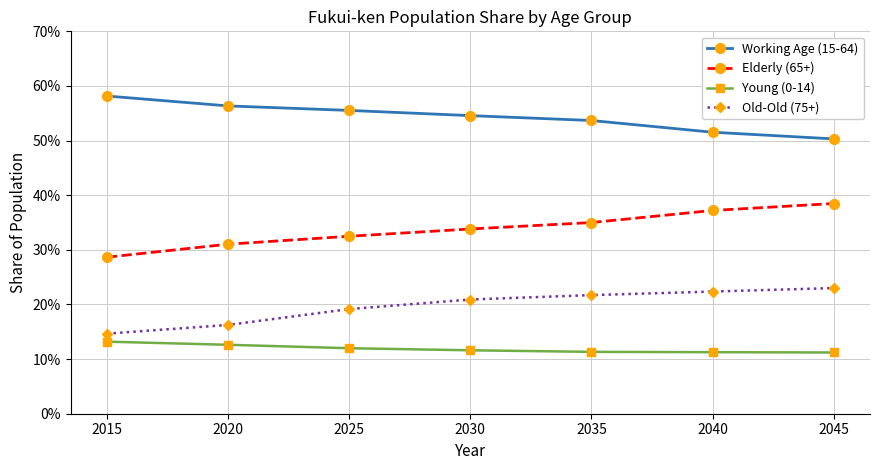

What are all the series names shown in the legend?

Working Age (15-64), Elderly (65+), Young (0-14), Old-Old (75+)